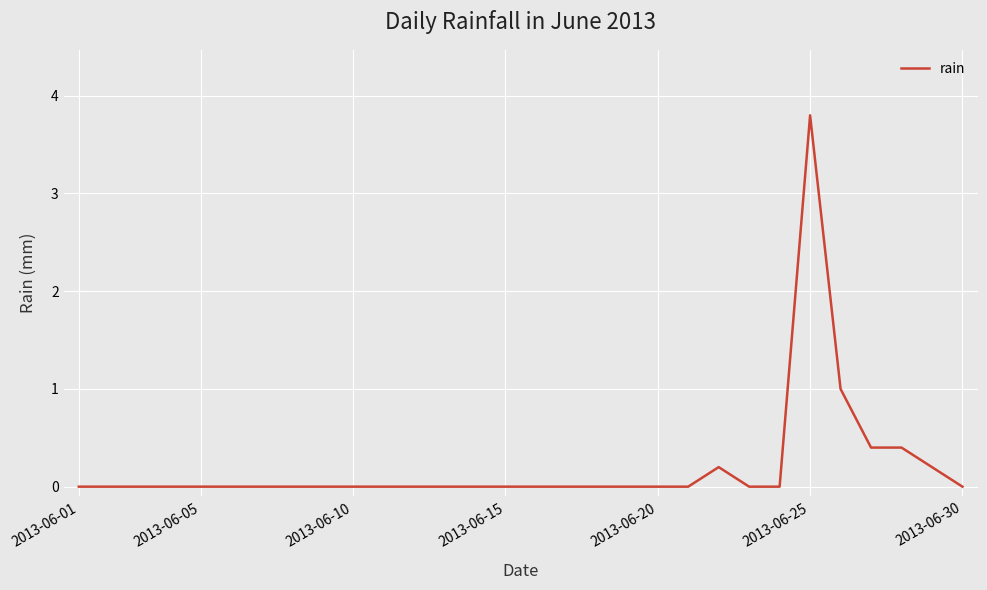

What is the greatest value displayed?

3.8